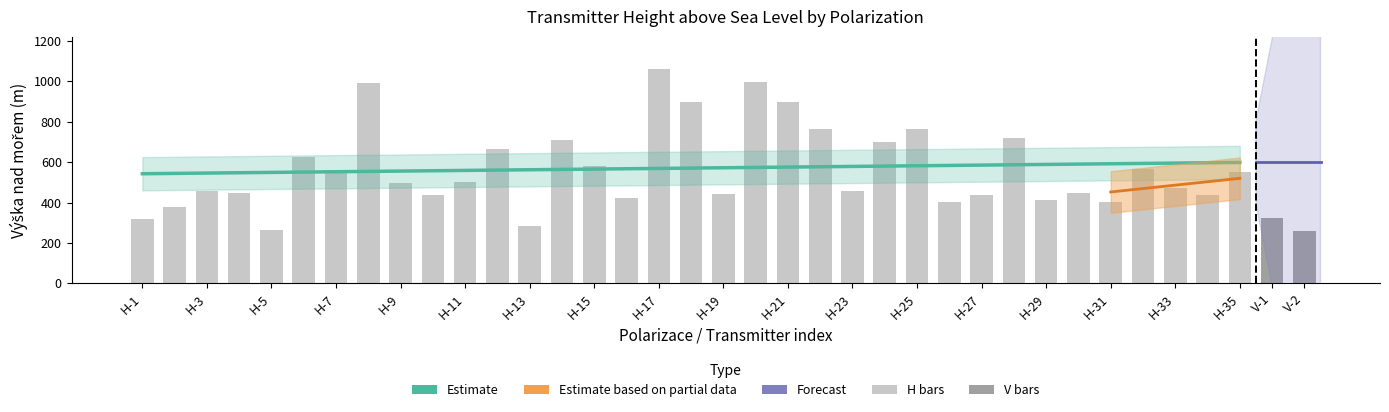

Is it true that the value at H-21 is 895?

True